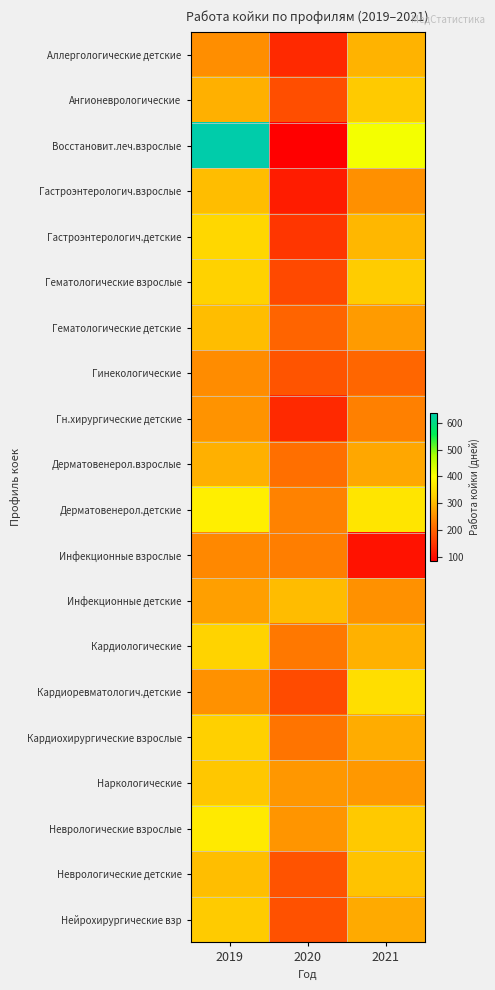

Which series has the widest spread of values?

Восстановит.леч.взрослые